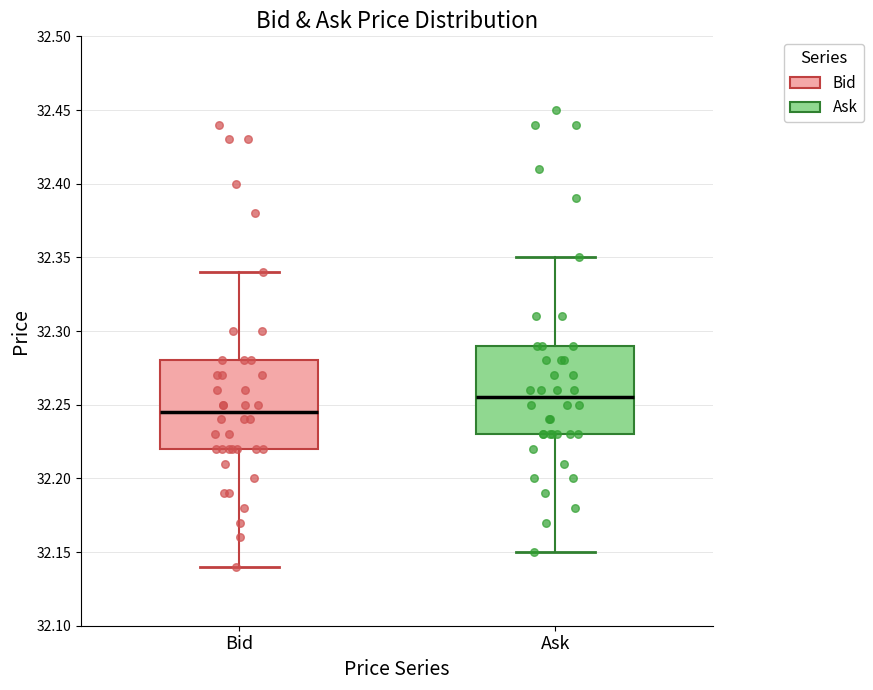

Where does the upper whisker of the box for Bid end on the y-axis? The values are not printed on the chart, so give them approximately, as read against the axis.

32.340